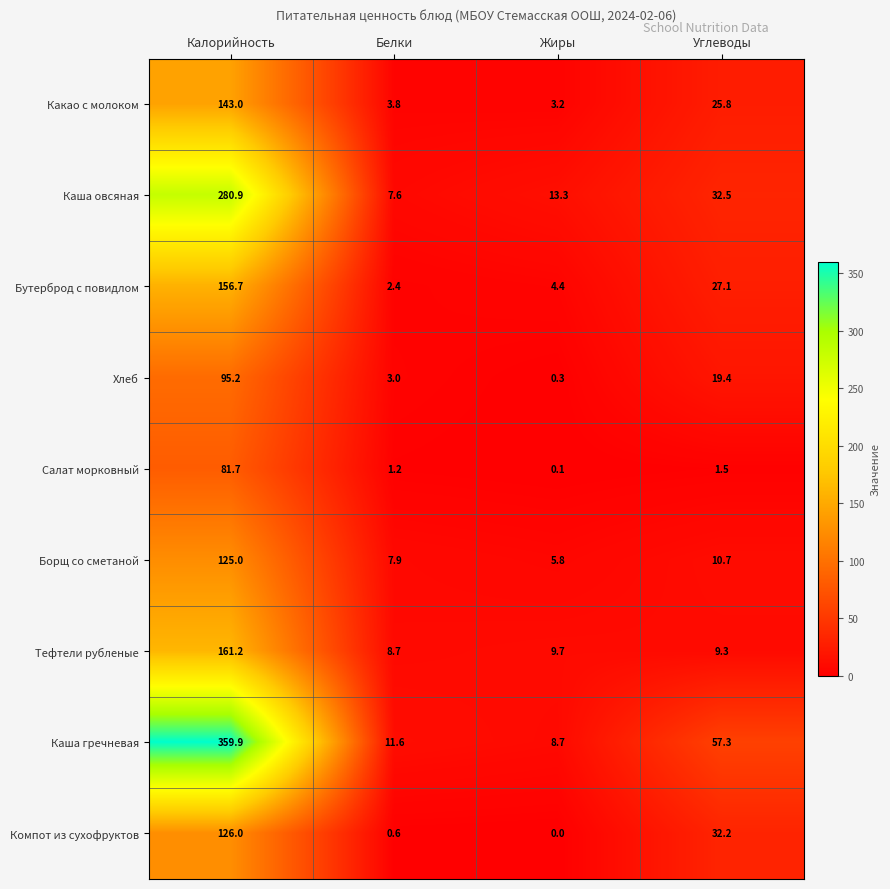

The Бутерброд с повидлом series shows 156.7 at Калорийность. True or false?

True